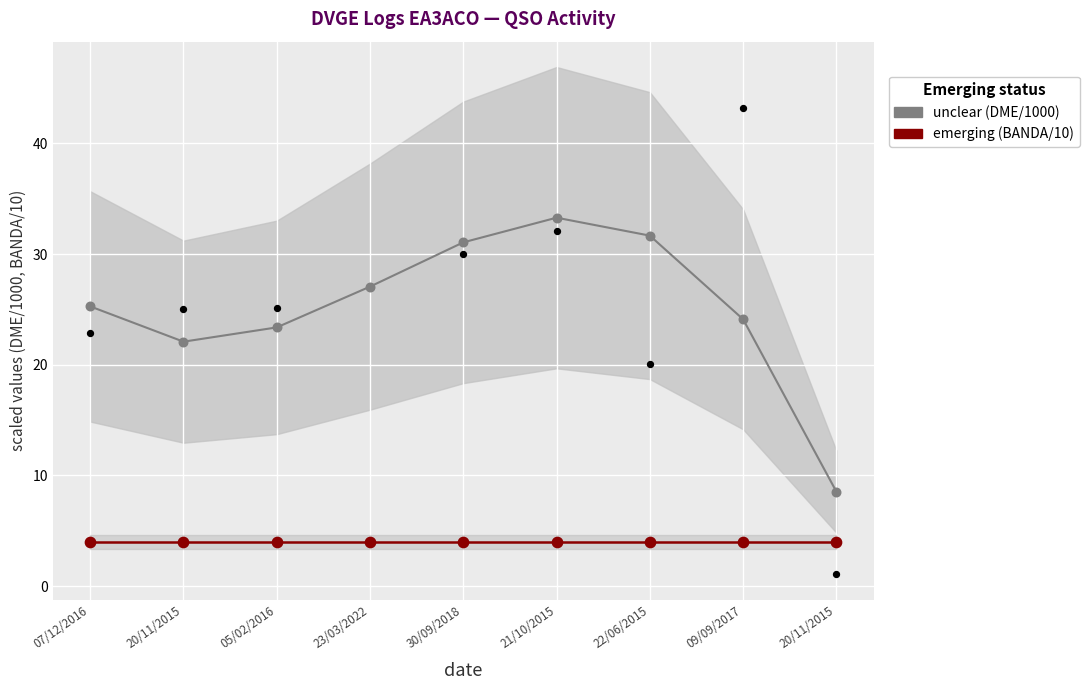

Which series has the largest total across all categories?

unclear (DME/1000)